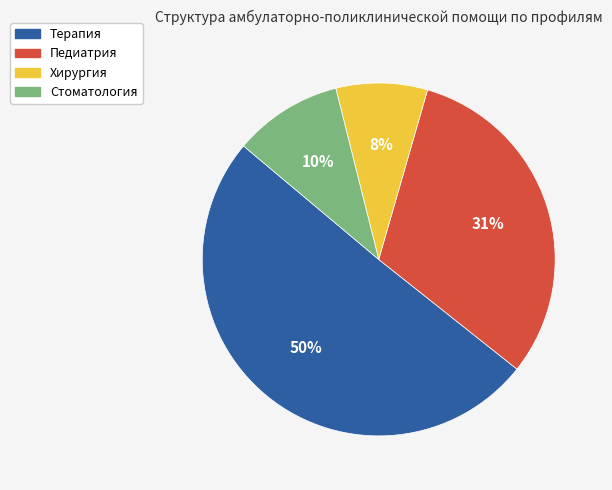

Combined, do Педиатрия and Терапия account for over 50%?

Yes